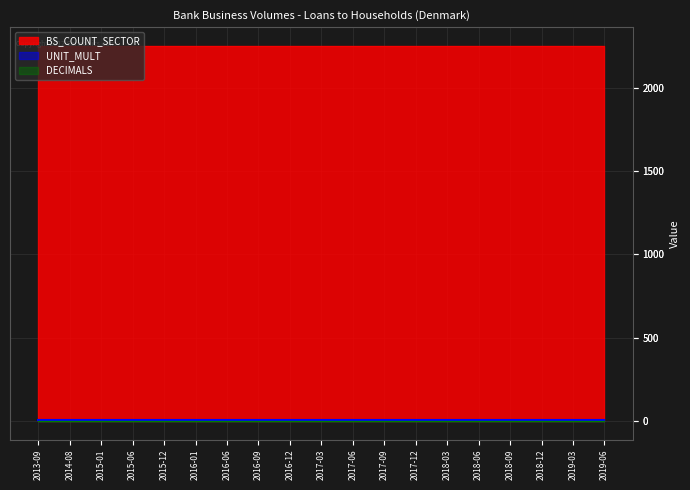

How many lines are shown in the chart?

3